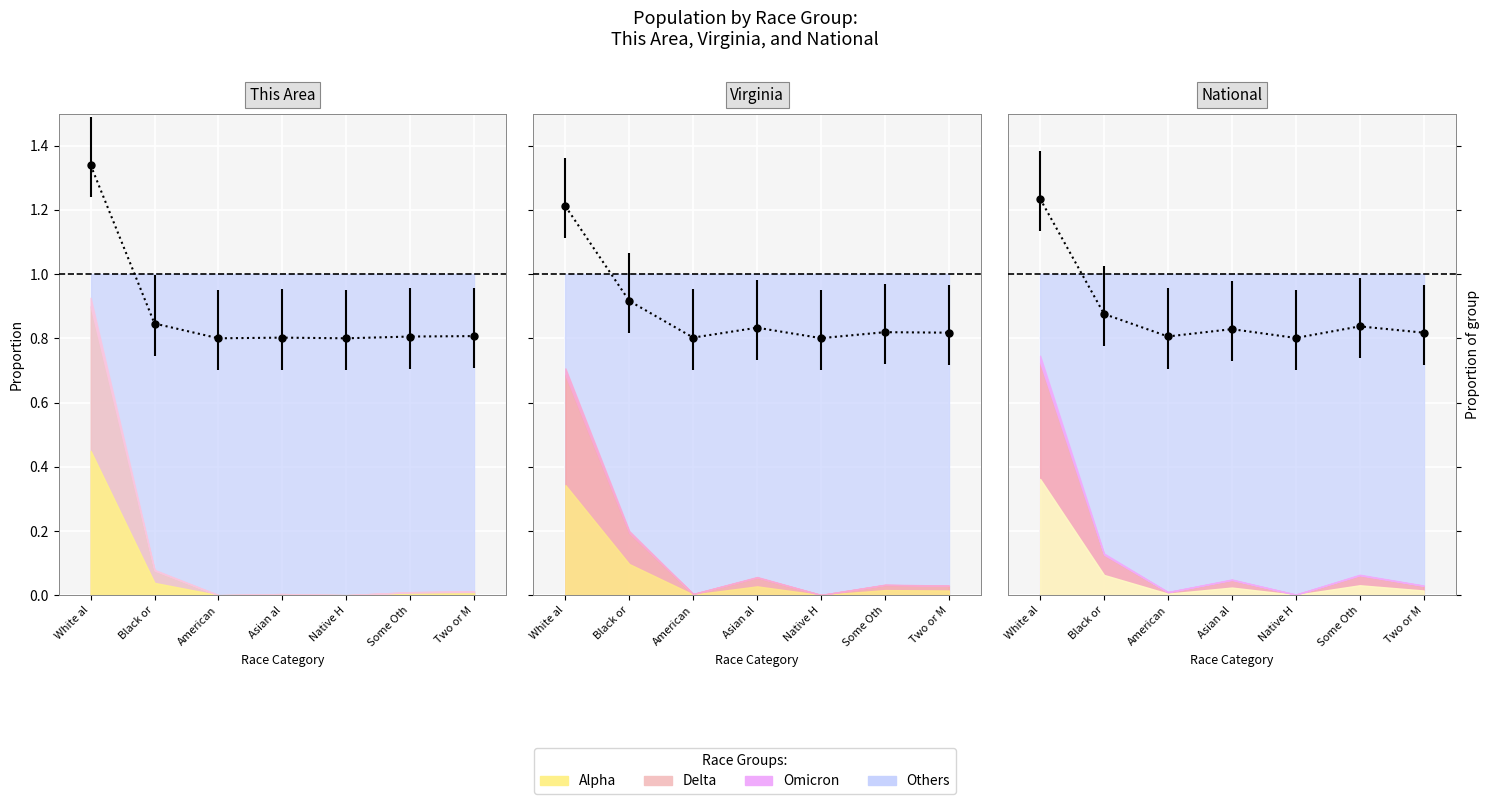

True or false: Virginia has more than 1 points higher than both neighbors.

True